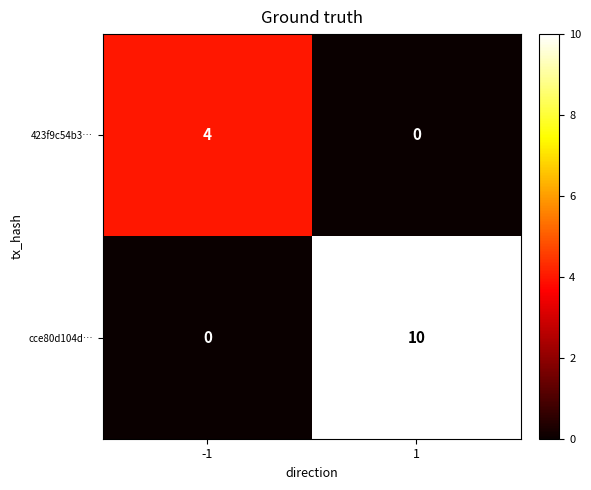

List the series in order of their overall mean, lowest first.

423f9c54b3…, cce80d104d…